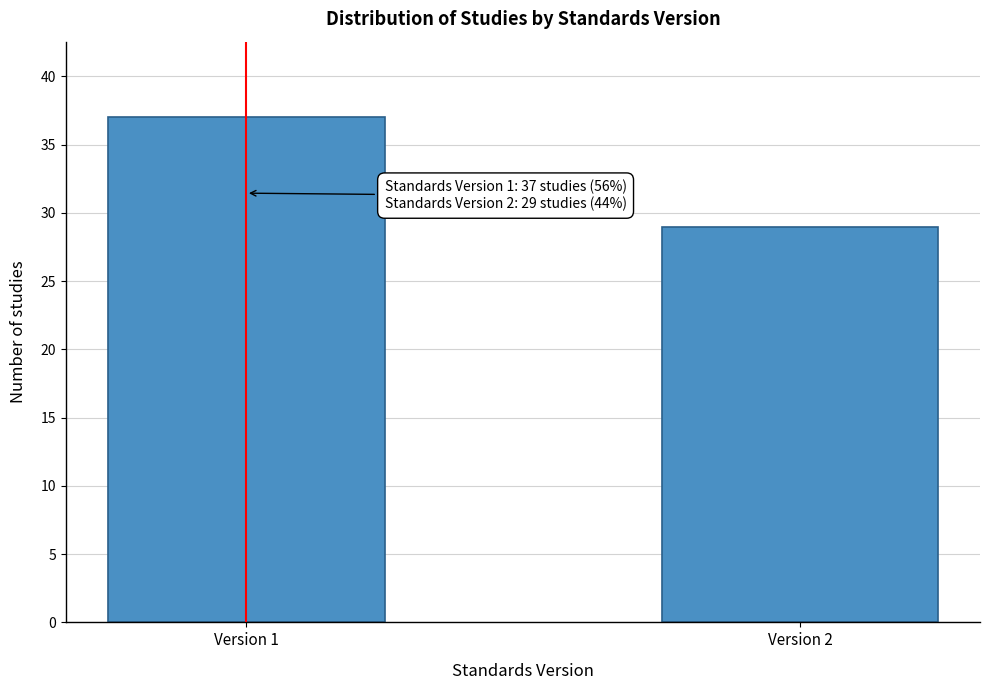

Reading left to right, extract all data points from this chart.

Version 1=37	Version 2=29